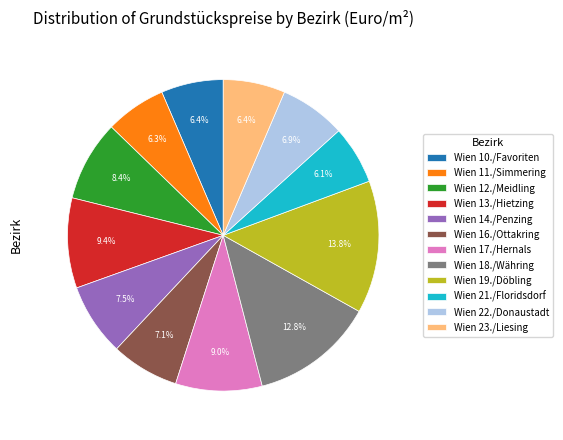

Does Wien 18./Währing account for over 50% of the chart?

No